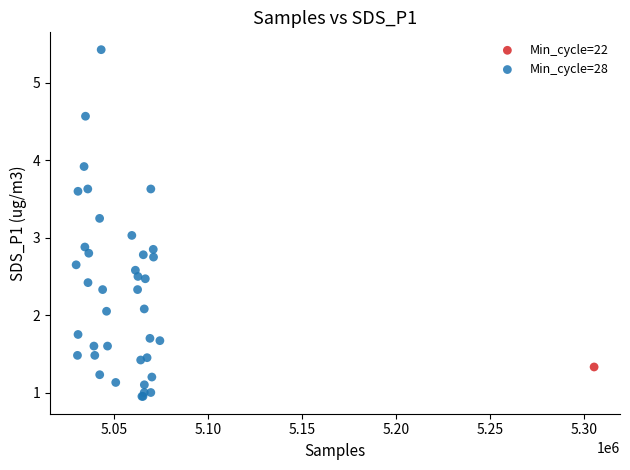

What are all the series names shown in the legend?

Min_cycle=22, Min_cycle=28